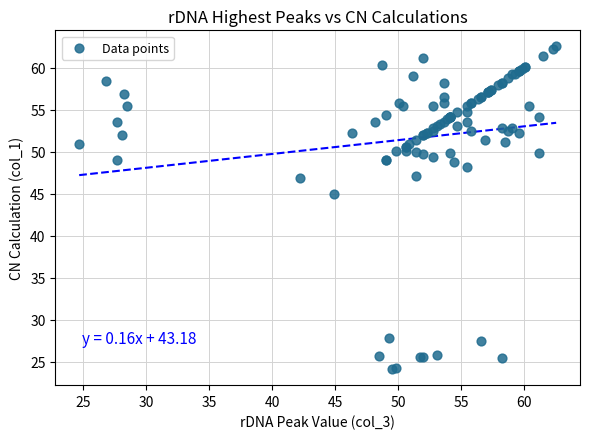

What Y value in the scatter plot is closest to 43?

45.0